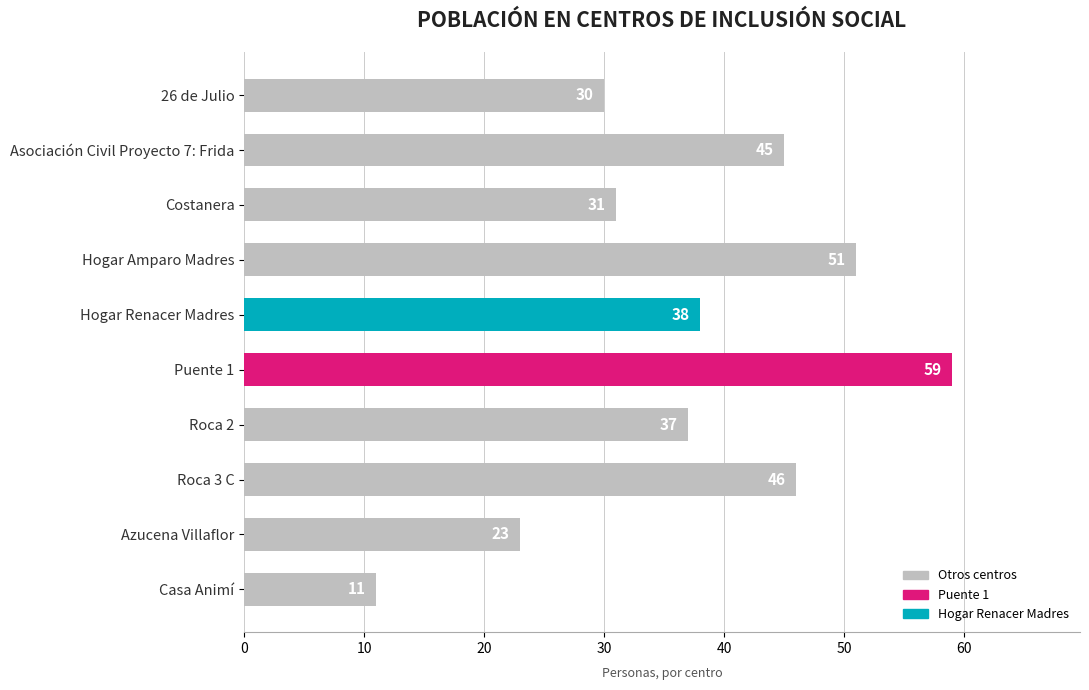

Is it true that the value at Roca 2 is 37?

True